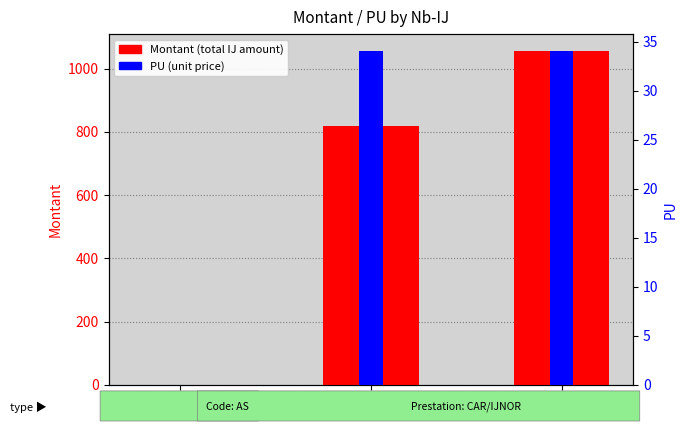

How many positive values does the PU series have?

2